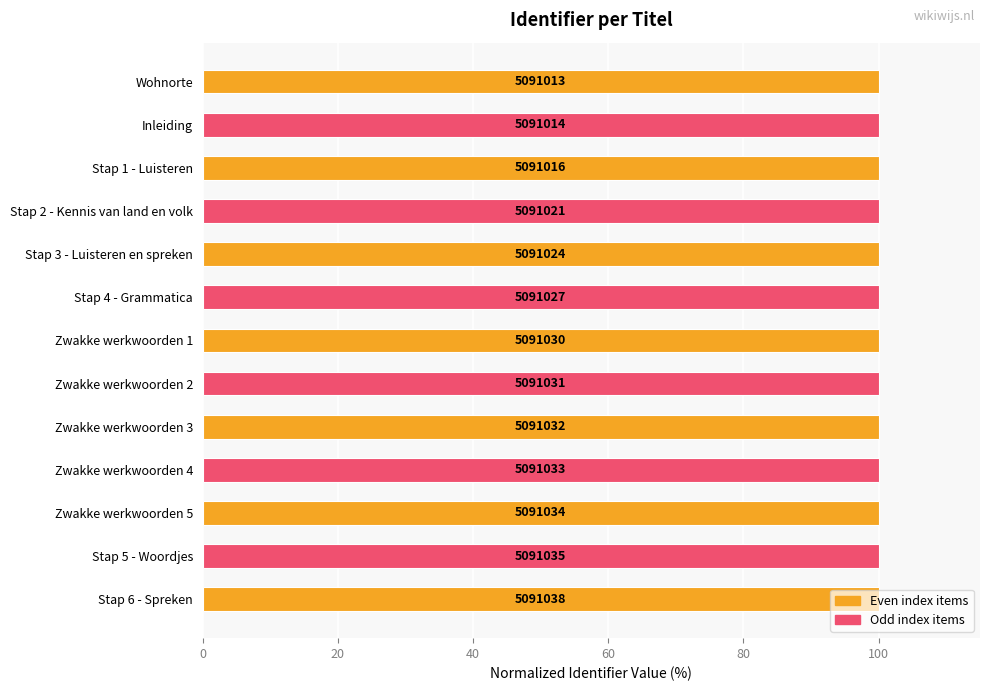

Are the bars horizontal?

Yes